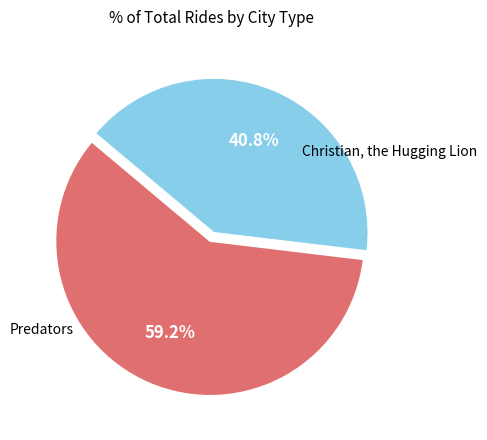

To the nearest percent, what is the difference between the largest and smallest slice percentages?

18%